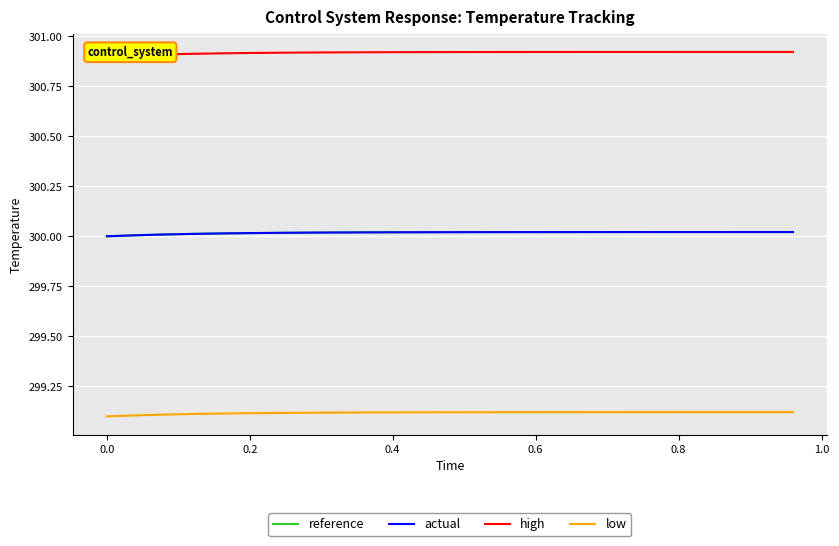

How many lines are shown in the chart?

4